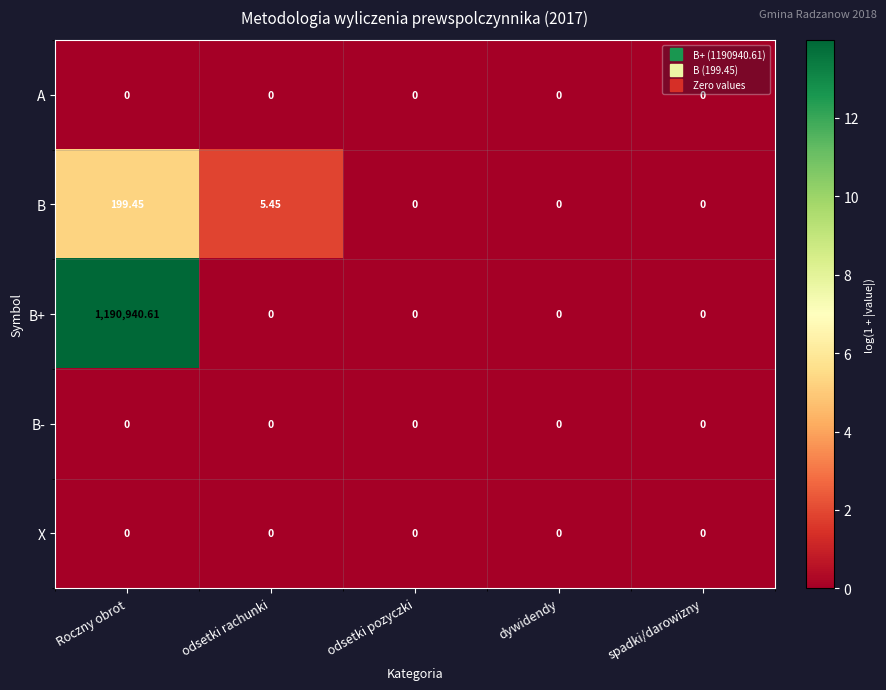

At which label is B closest to 99?

odsetki rachunki